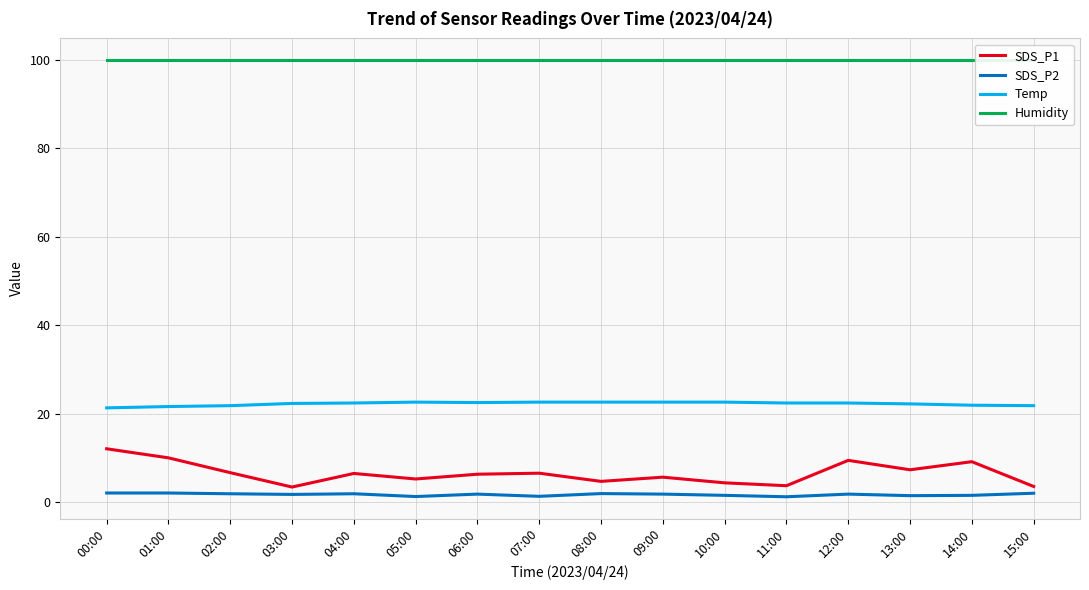

Reading left to right, list all the values displayed in this chart.

SDS_P1: 00:00=12.1	01:00=10.0	02:00=6.7	03:00=3.4	04:00=6.5	05:00=5.2	06:00=6.3	07:00=6.5	08:00=4.7	09:00=5.6	10:00=4.3	11:00=3.7	12:00=9.4	13:00=7.3	14:00=9.1	15:00=3.5
SDS_P2: 00:00=2.0	01:00=2.0	02:00=1.9	03:00=1.7	04:00=1.9	05:00=1.2	06:00=1.8	07:00=1.3	08:00=1.9	09:00=1.8	10:00=1.5	11:00=1.2	12:00=1.8	13:00=1.4	14:00=1.5	15:00=2.0
Temp: 00:00=21.3	01:00=21.6	02:00=21.8	03:00=22.3	04:00=22.4	05:00=22.6	06:00=22.5	07:00=22.6	08:00=22.6	09:00=22.6	10:00=22.6	11:00=22.4	12:00=22.4	13:00=22.2	14:00=21.9	15:00=21.8
Humidity: 00:00=99.9	01:00=99.9	02:00=99.9	03:00=99.9	04:00=99.9	05:00=99.9	06:00=99.9	07:00=99.9	08:00=99.9	09:00=99.9	10:00=99.9	11:00=99.9	12:00=99.9	13:00=99.9	14:00=99.9	15:00=99.9